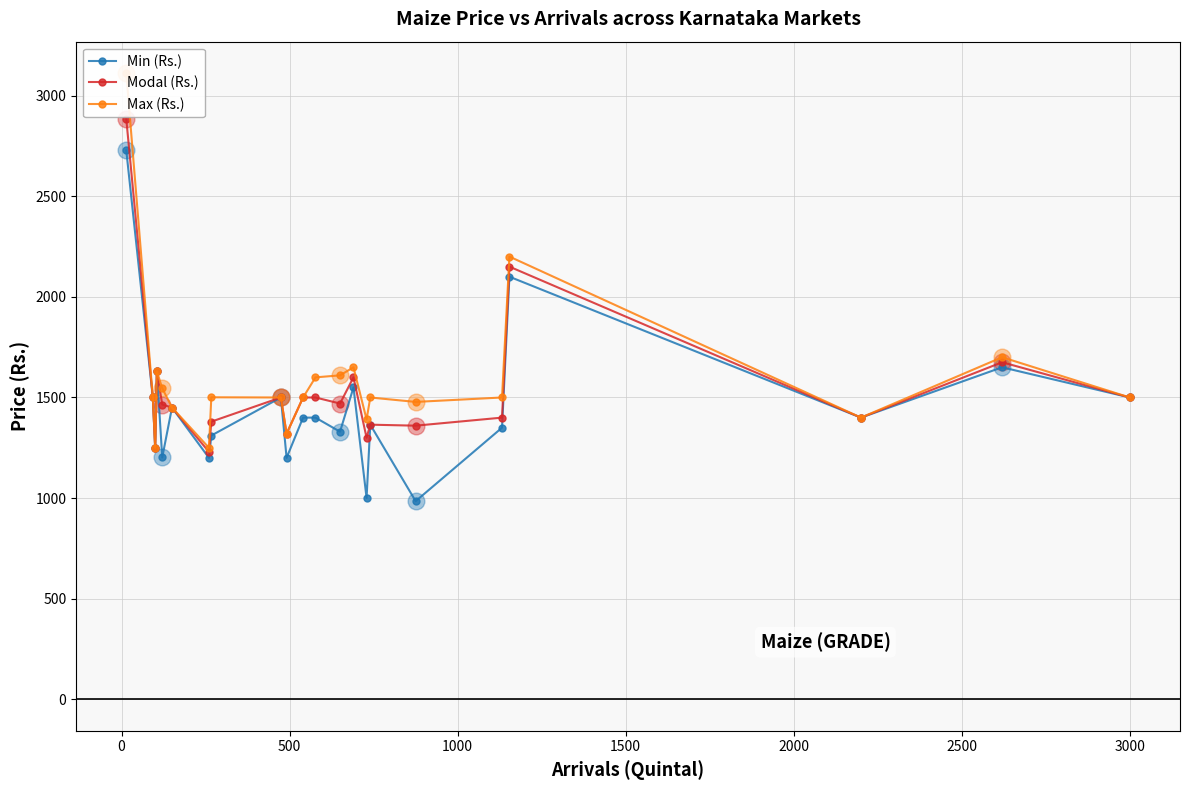

What is the highest value of the Modal (Rs.) series?

2883